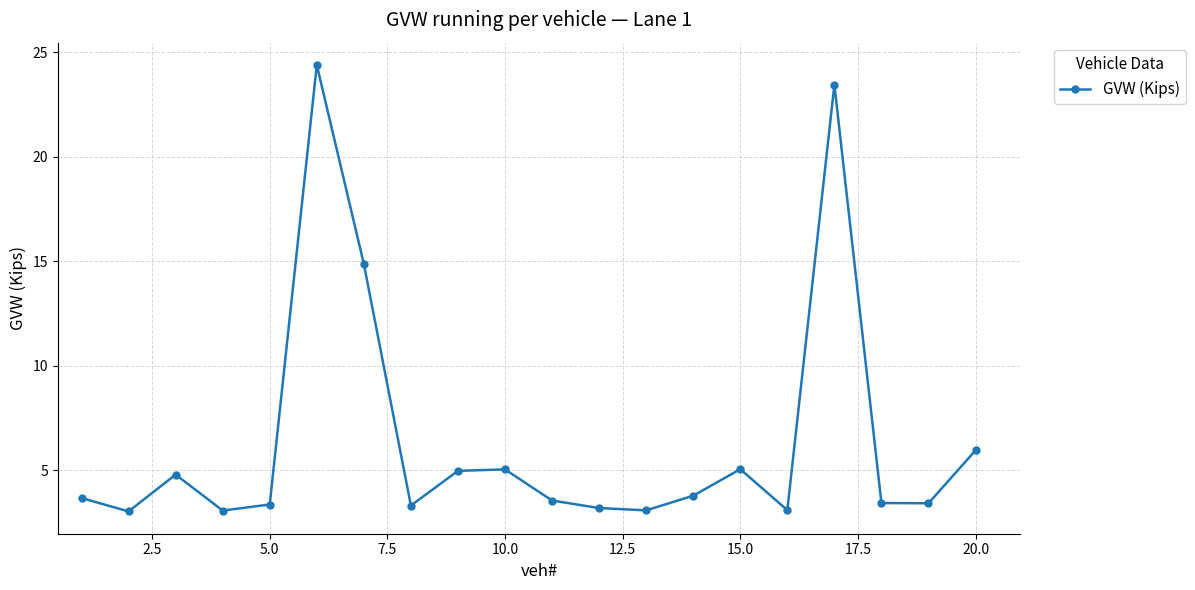

What is the greatest value displayed?

24.4